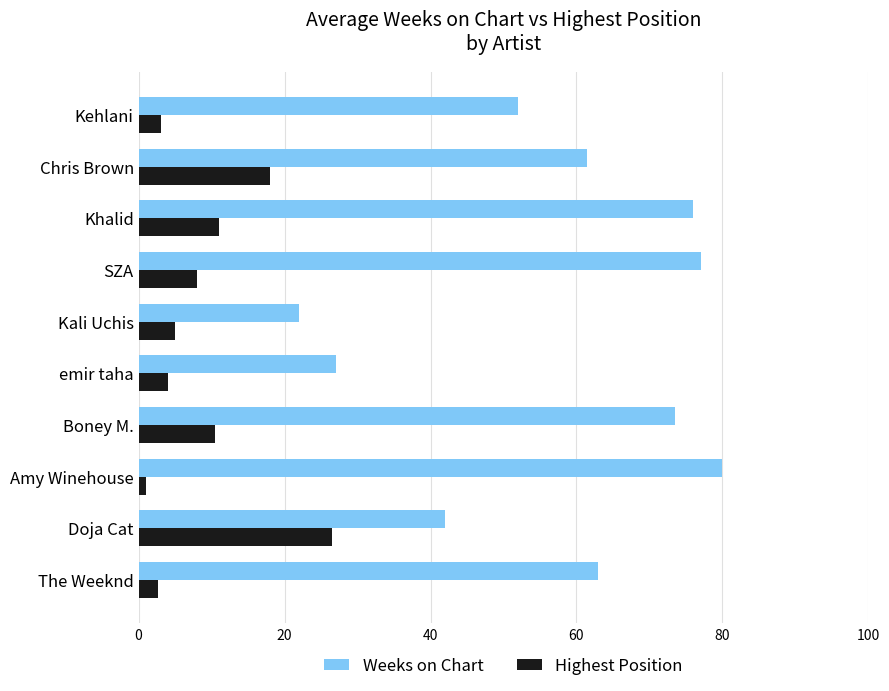

What is the lowest value of the Highest Position series?

1.0